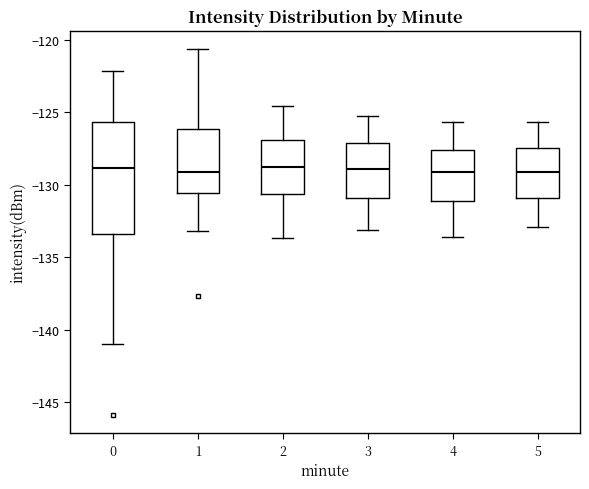

Comparing the boxes themselves (not the whiskers), which one is the tallest?

0